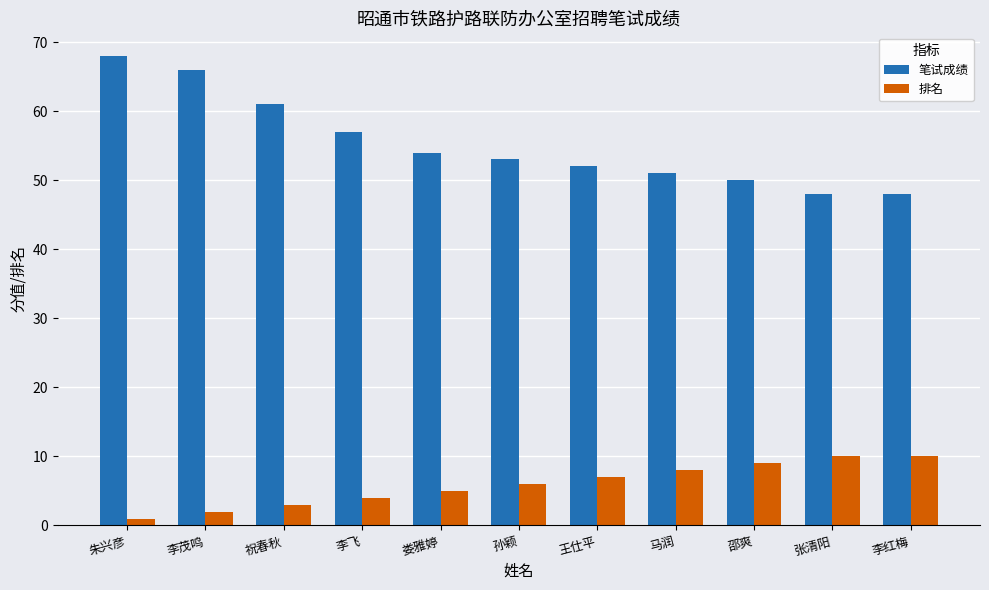

At 祝春秋, list the series in order from smallest to largest.

排名, 笔试成绩